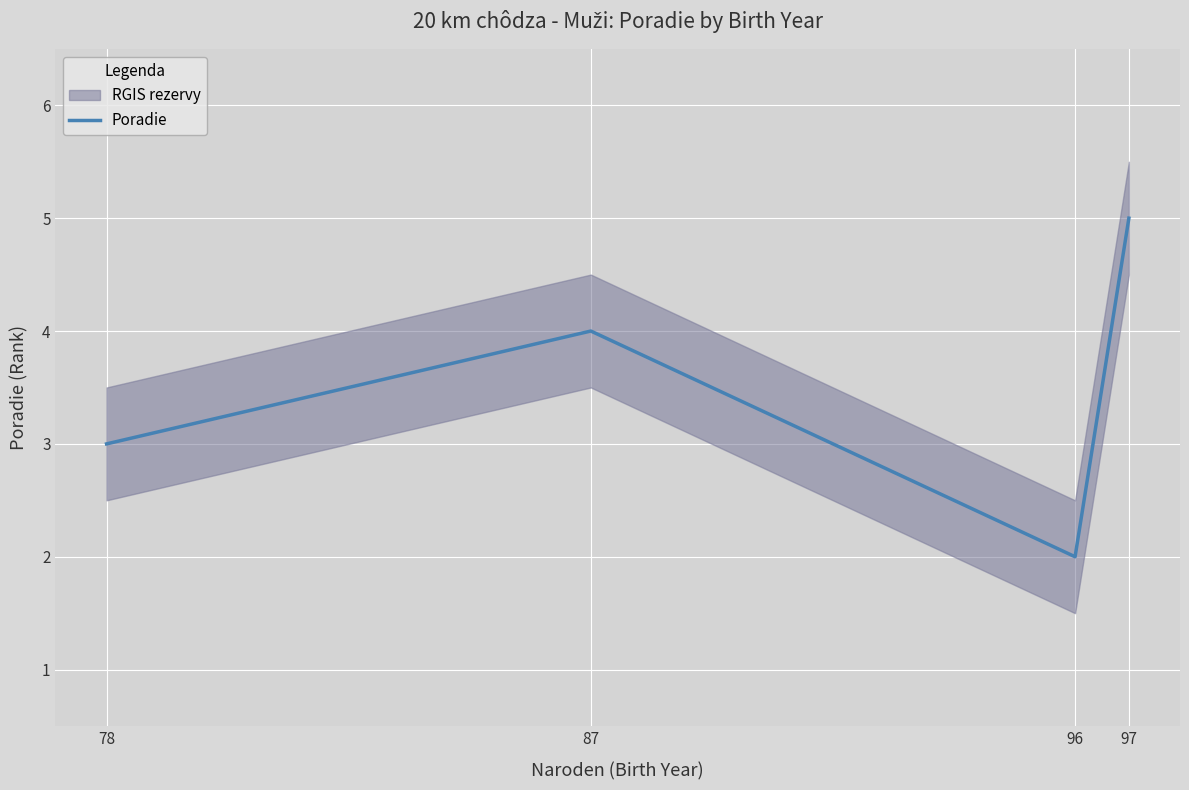

True or false: Poradie has a value of 3 at 78.

True